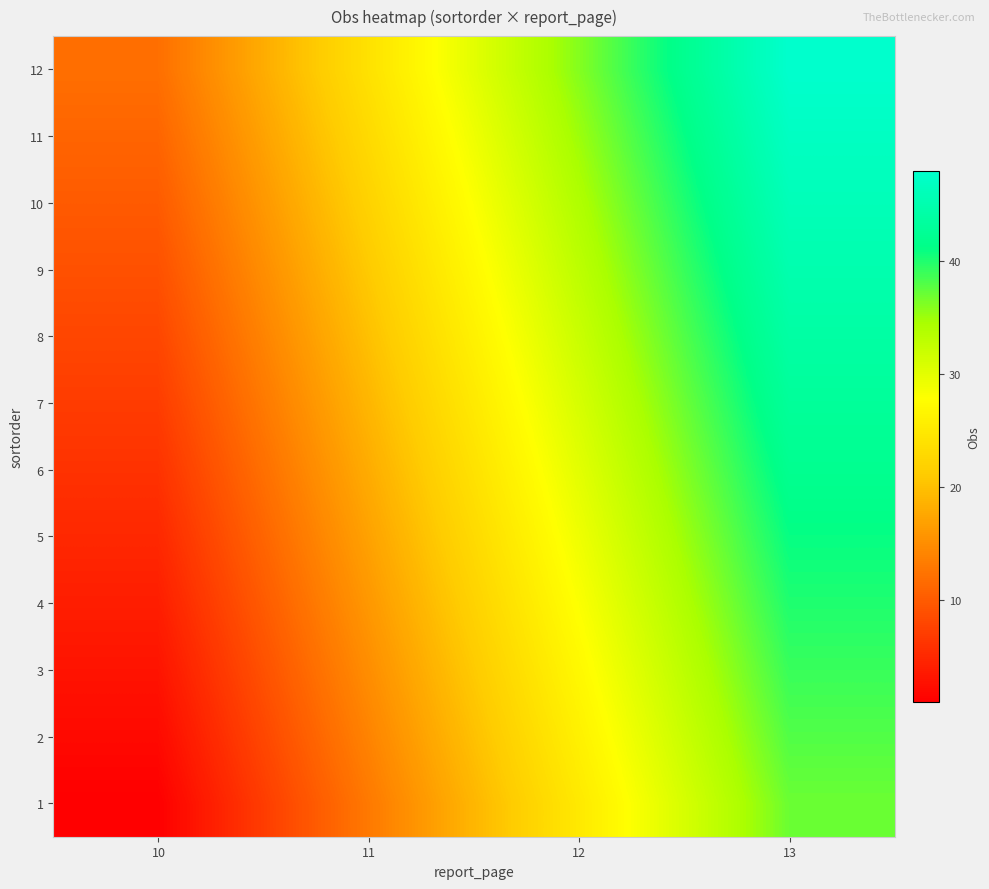

Which has a higher value, 11 or 12?

12